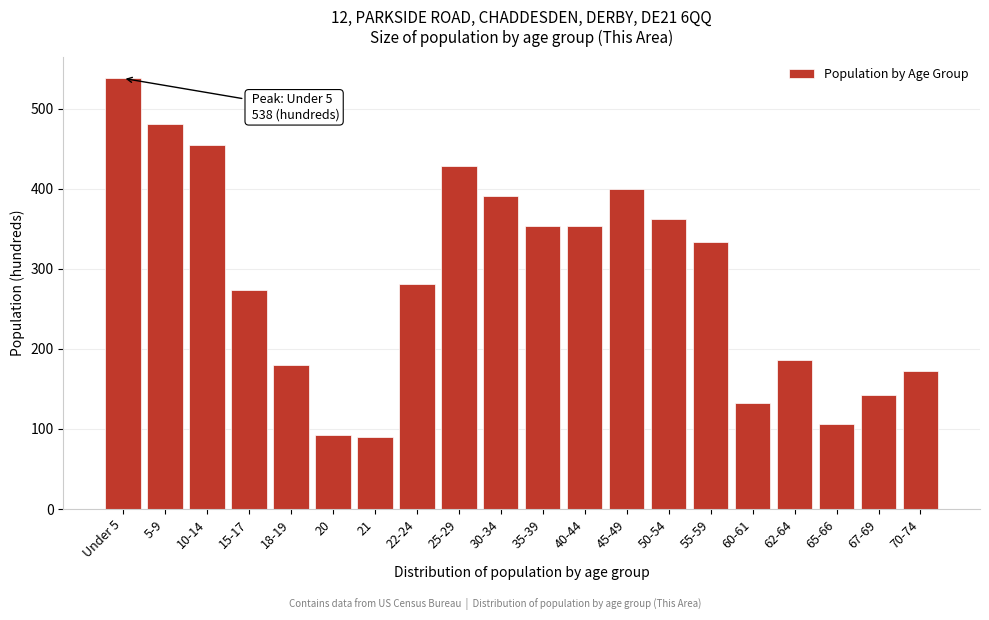

What is the label of the 15th bar from the right?

20